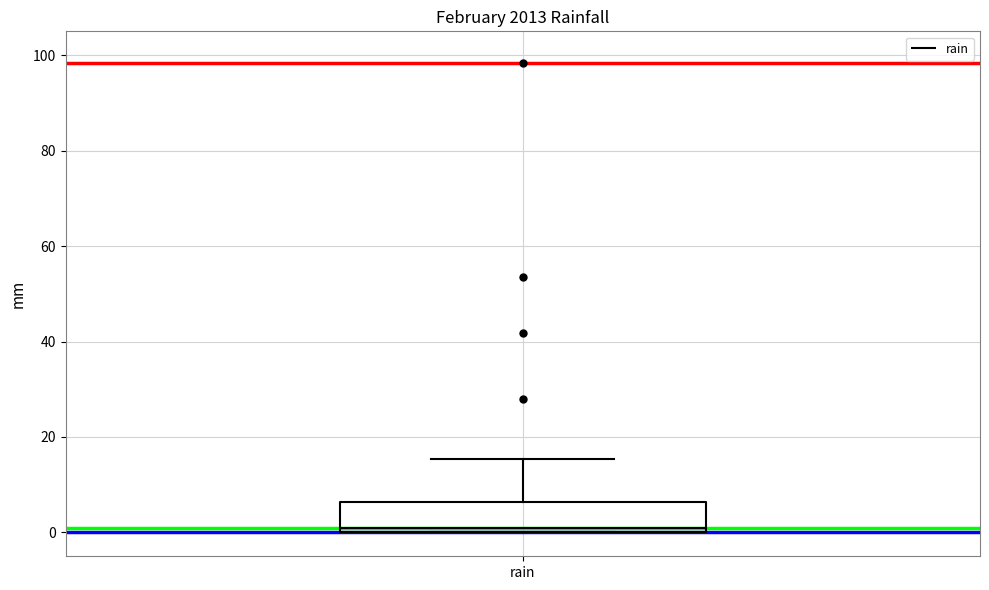

Transcribe this box plot: give where the median line is, the range the box spans, and where the two whiskers end, as read against the y-axis. The values are not printed on the chart, so give them approximately, as read against the axis.

median 0 (just above the box's lower edge), box 0 to 6, whiskers 0 to 16